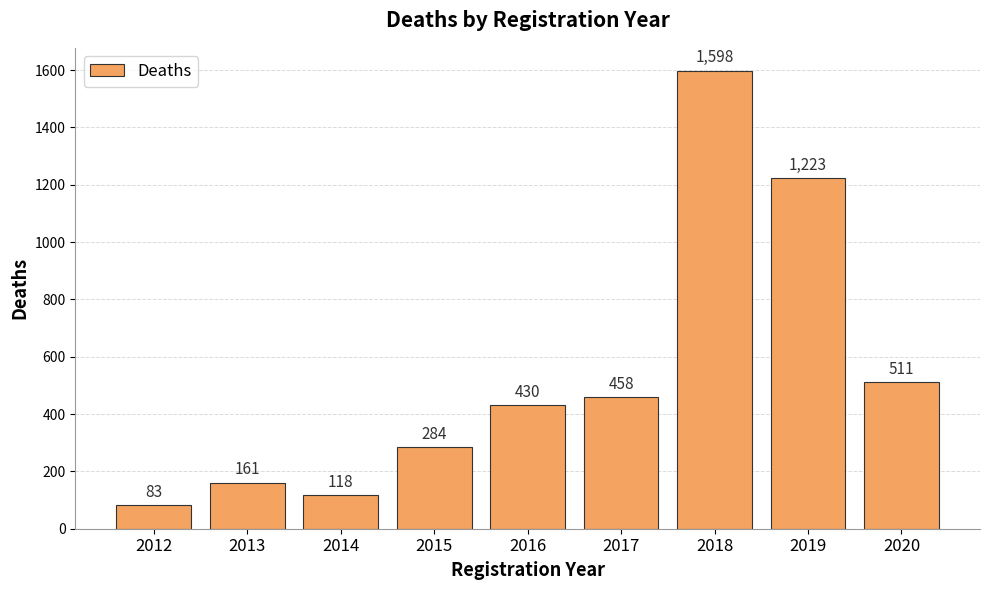

How many values are below 430?

4